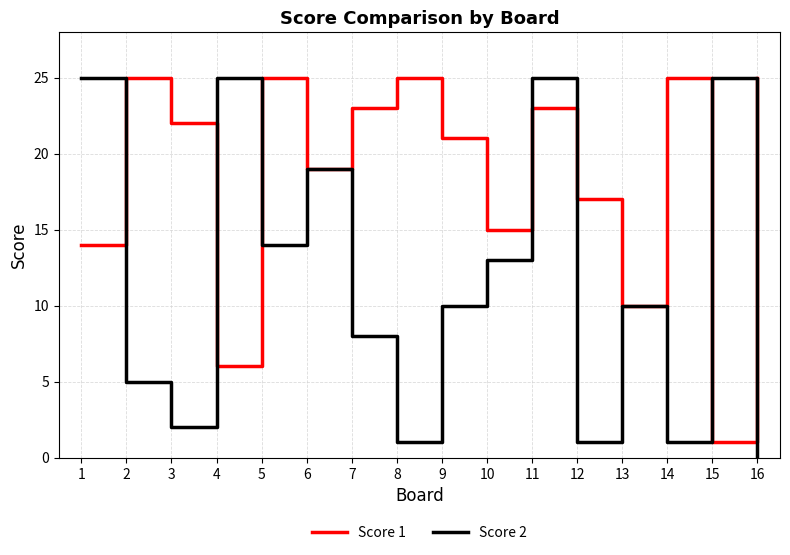

List the series in order of their overall mean, lowest first.

Score 2, Score 1